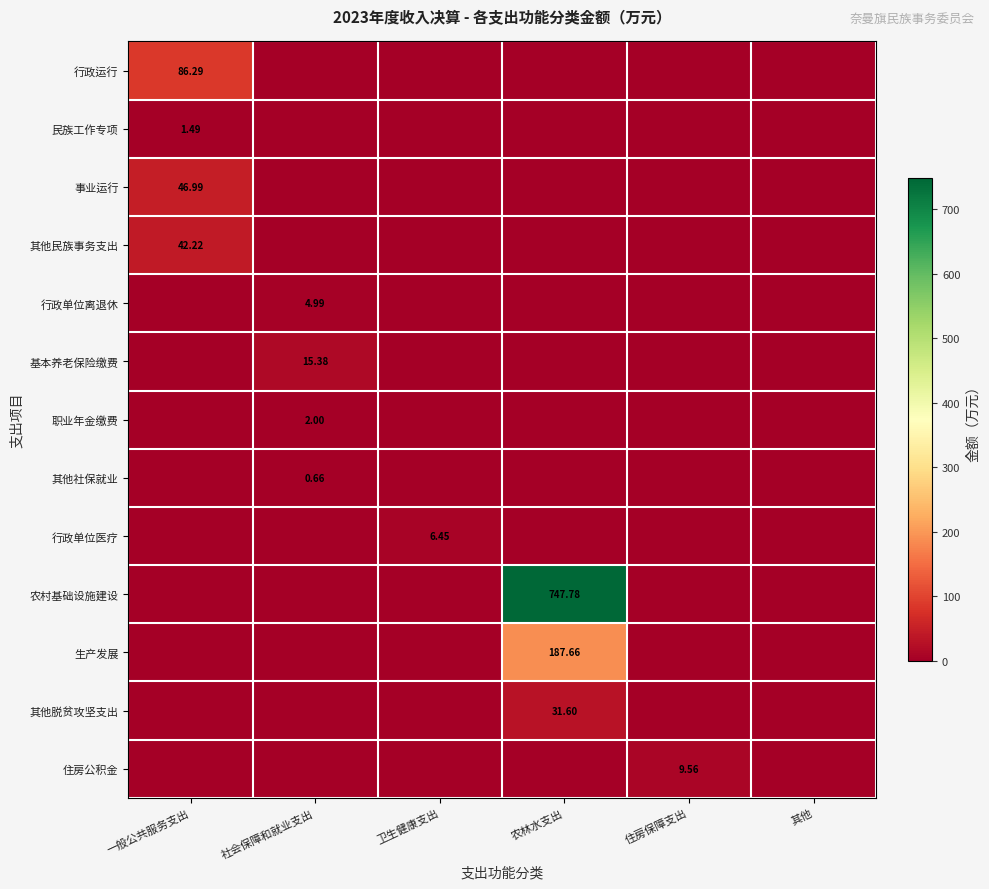

What is the difference between the maximum and minimum values in the 行政运行 series?

86.3